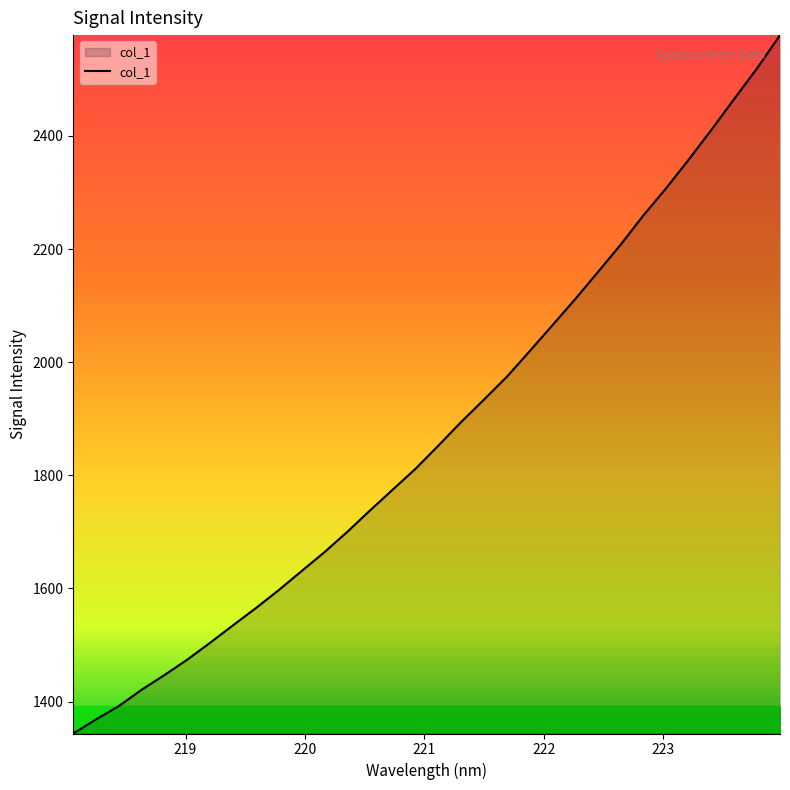

What is the greatest value displayed?

2578.3